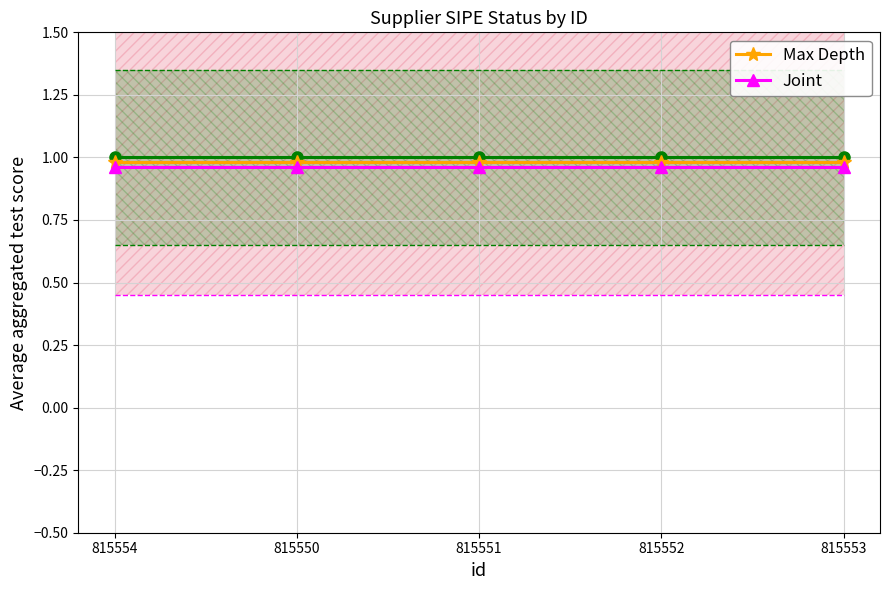

What is the label of the 3rd point from the left?

815551